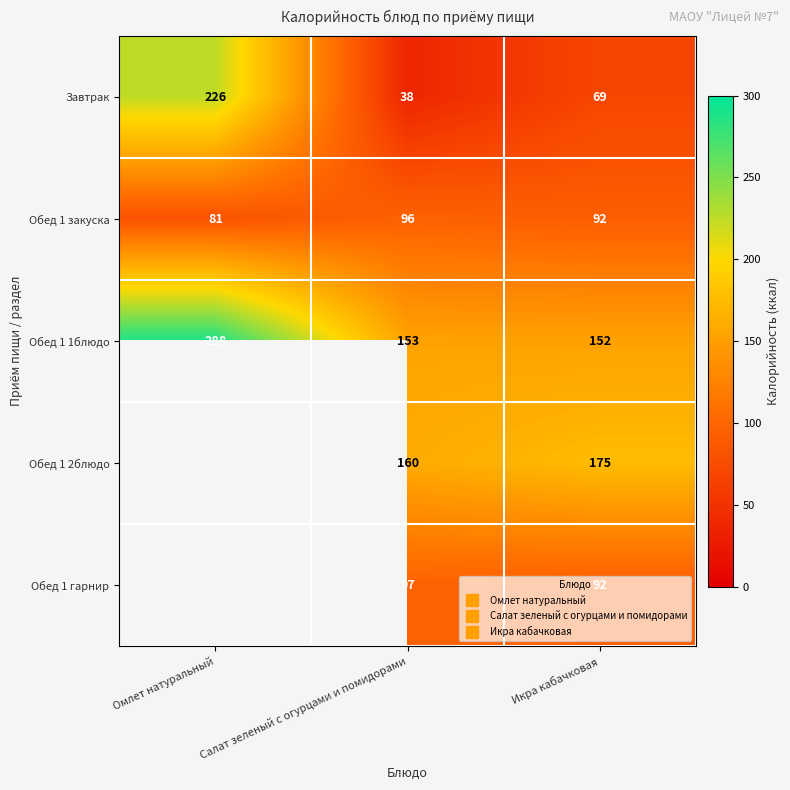

What is the spread (max minus min) of values at Салат зеленый с огурцами и помидорами?

122.0